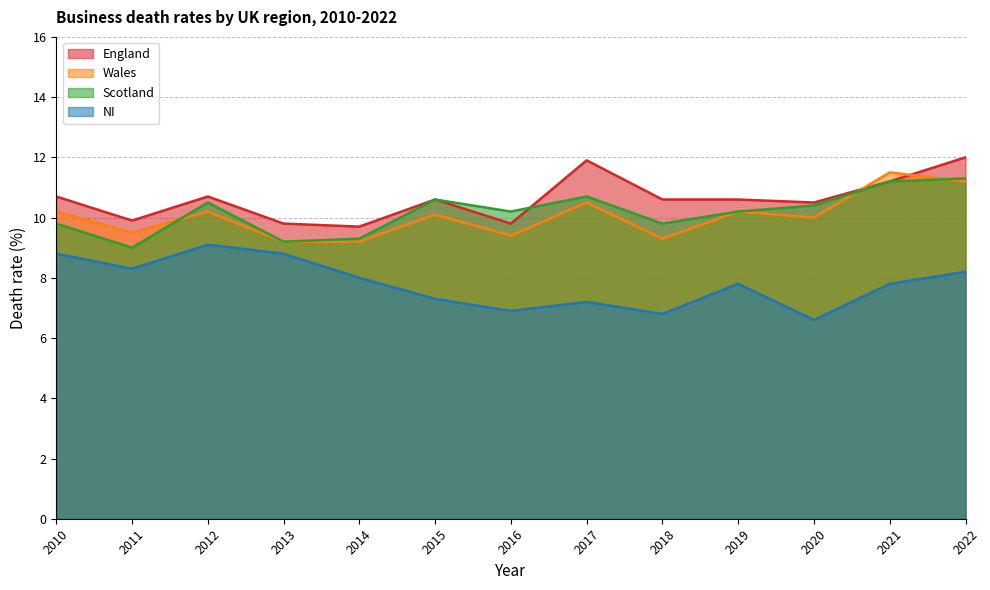

Which series has the largest range (max minus min)?

NI